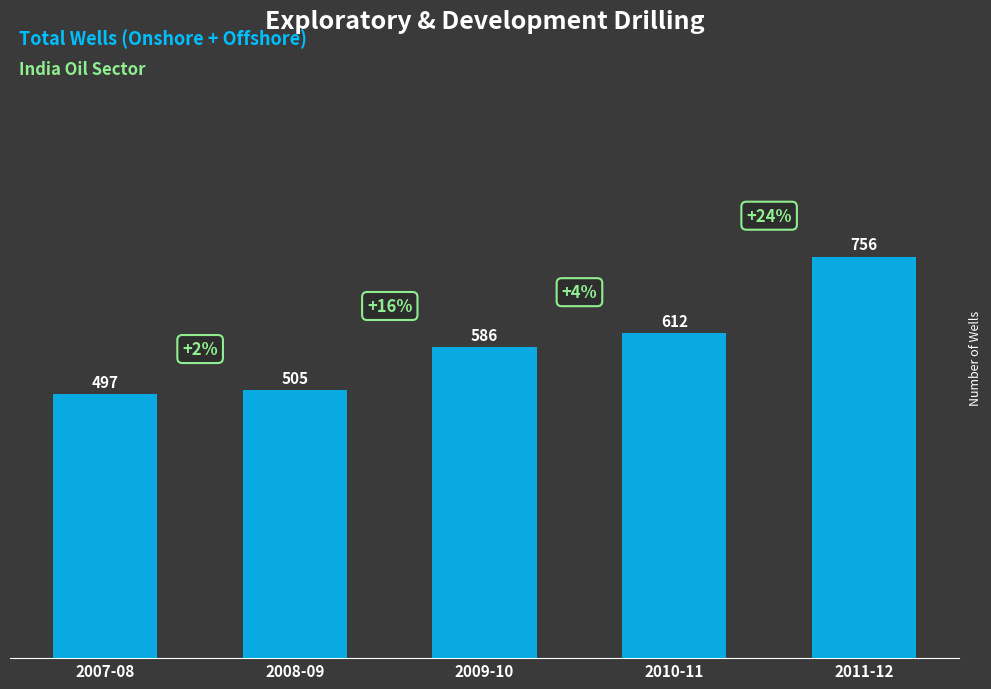

Reading left to right, transcribe all the data shown in this chart.

2007-08=497	2008-09=505	2009-10=586	2010-11=612	2011-12=756